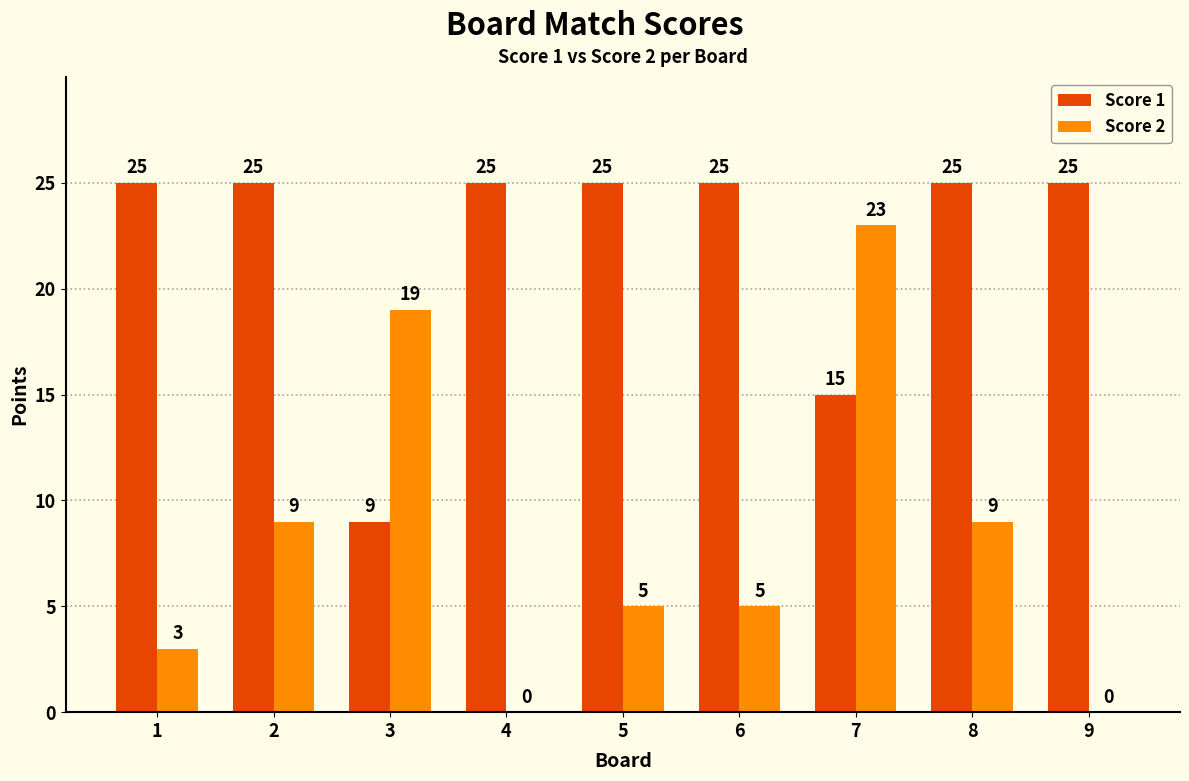

Reading right to left, extract all data points from this chart.

Score 1: 25	25	15	25	25	25	9	25	25
Score 2: 0	9	23	5	5	0	19	9	3